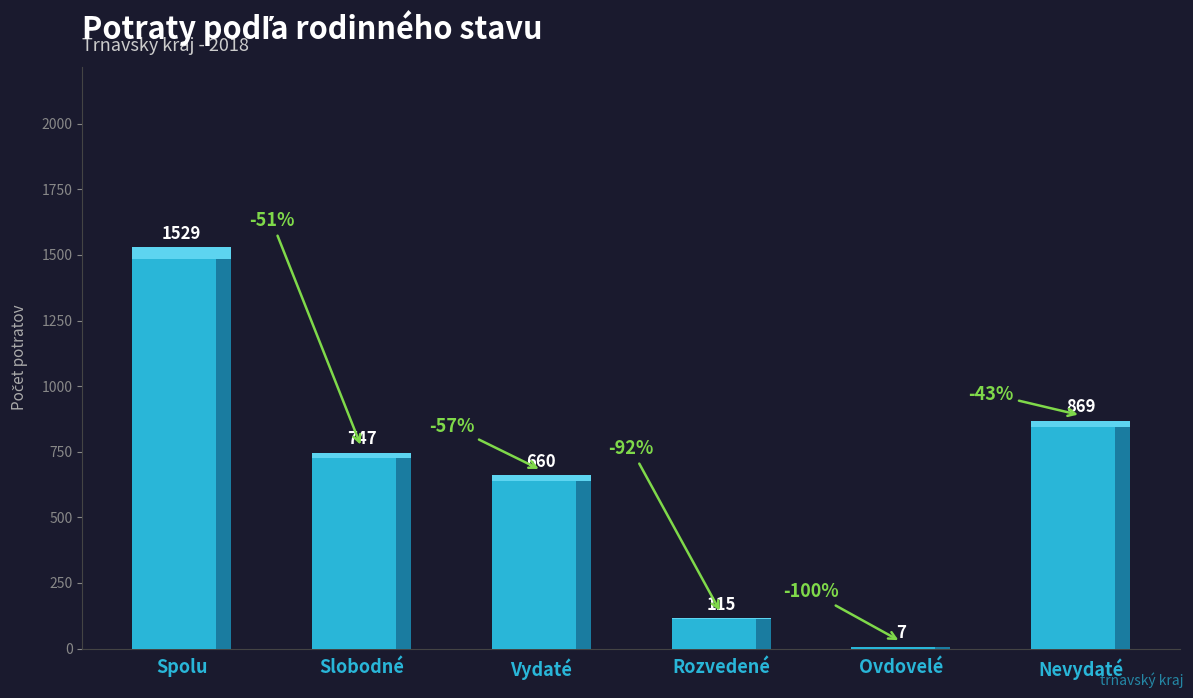

What is the label of the 2nd bar from the left?

Slobodné